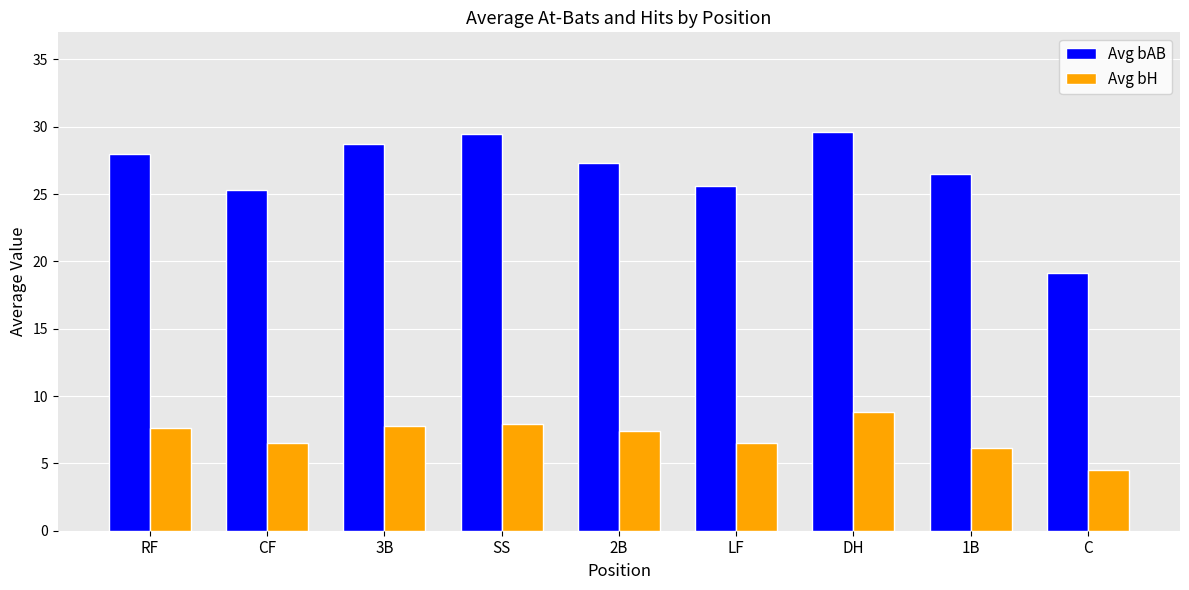

What is the lowest value of the Avg bAB series?

19.2